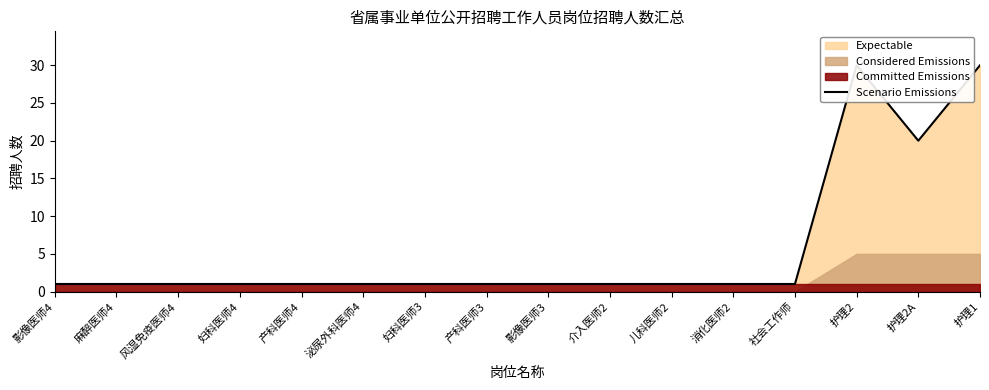

True or false: the data shows 2 at 妇科医师3.

False